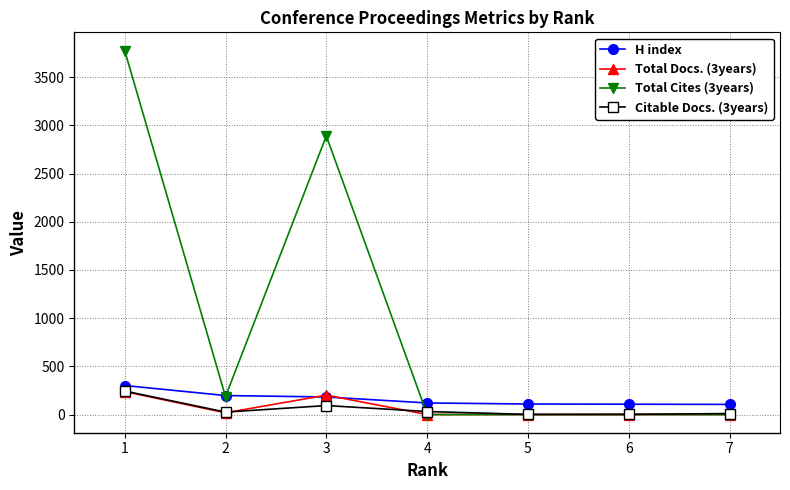

Which category has the highest value in the Citable Docs. (3years) series?

1